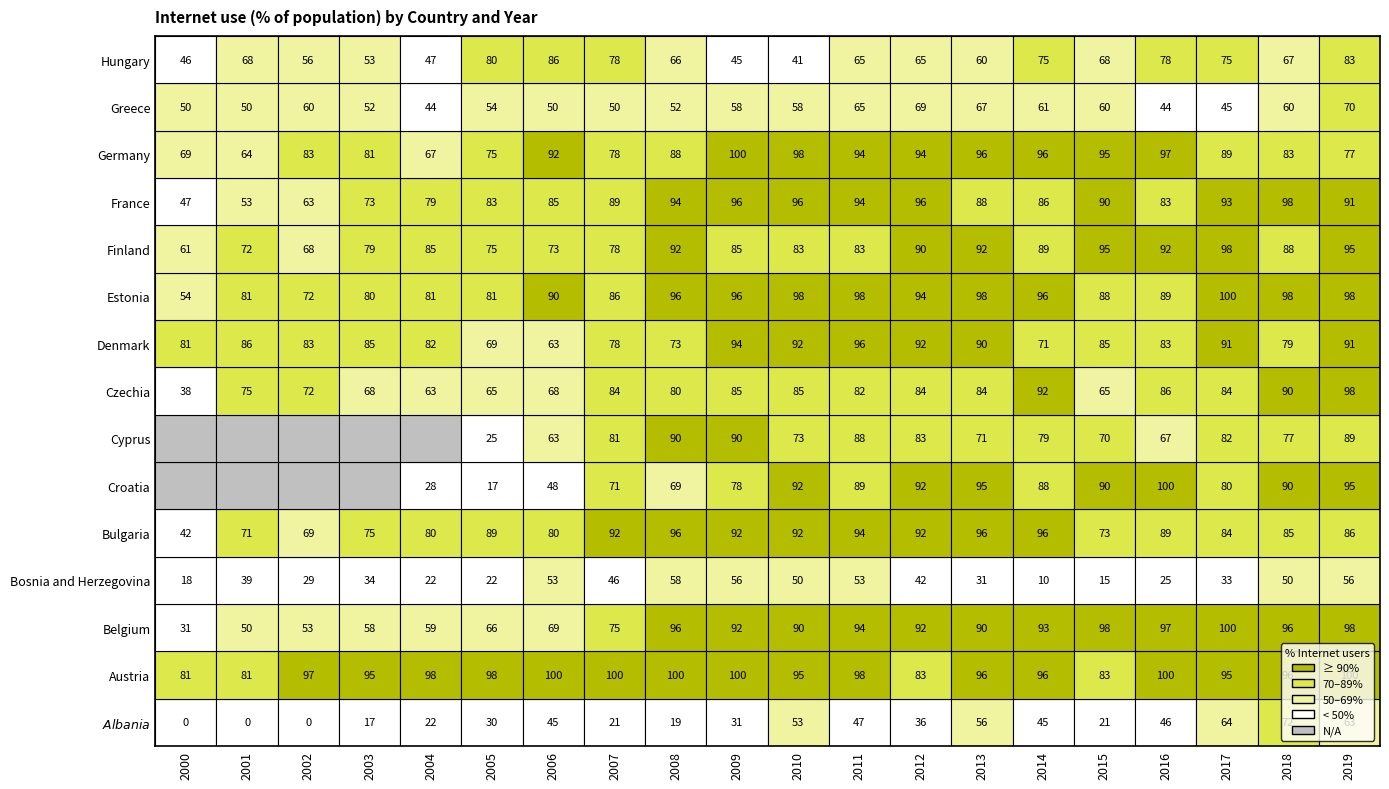

Reading left to right, what are all the values shown in this chart?

Albania: 2000=0	2001=0	2002=0	2003=17	2004=22	2005=30	2006=45	2007=21	2008=19	2009=31	2010=53	2011=47	2012=36	2013=56	2014=45	2015=21	2016=46	2017=64	2018=72	2019=63
Austria: 2000=81	2001=81	2002=97	2003=95	2004=98	2005=98	2006=100	2007=100	2008=100	2009=100	2010=95	2011=98	2012=83	2013=96	2014=96	2015=83	2016=100	2017=95	2018=96	2019=100
Belgium: 2000=31	2001=50	2002=53	2003=58	2004=59	2005=66	2006=69	2007=75	2008=96	2009=92	2010=90	2011=94	2012=92	2013=90	2014=93	2015=98	2016=97	2017=100	2018=96	2019=98
Bosnia and Herzegovina: 2000=18	2001=39	2002=29	2003=34	2004=22	2005=22	2006=53	2007=46	2008=58	2009=56	2010=50	2011=53	2012=42	2013=31	2014=10	2015=15	2016=25	2017=33	2018=50	2019=56
Bulgaria: 2000=42	2001=71	2002=69	2003=75	2004=80	2005=89	2006=80	2007=92	2008=96	2009=92	2010=92	2011=94	2012=92	2013=96	2014=96	2015=73	2016=89	2017=84	2018=85	2019=86
Croatia: 2000=0	2001=0	2002=0	2003=0	2004=28	2005=17	2006=48	2007=71	2008=69	2009=78	2010=92	2011=89	2012=92	2013=95	2014=88	2015=90	2016=100	2017=80	2018=90	2019=95
Cyprus: 2000=0	2001=0	2002=0	2003=0	2004=0	2005=25	2006=63	2007=81	2008=90	2009=90	2010=73	2011=88	2012=83	2013=71	2014=79	2015=70	2016=67	2017=82	2018=77	2019=89
Czechia: 2000=38	2001=75	2002=72	2003=68	2004=63	2005=65	2006=68	2007=84	2008=80	2009=85	2010=85	2011=82	2012=84	2013=84	2014=92	2015=65	2016=86	2017=84	2018=90	2019=98
Denmark: 2000=81	2001=86	2002=83	2003=85	2004=82	2005=69	2006=63	2007=78	2008=73	2009=94	2010=92	2011=96	2012=92	2013=90	2014=71	2015=85	2016=83	2017=91	2018=79	2019=91
Estonia: 2000=54	2001=81	2002=72	2003=80	2004=81	2005=81	2006=90	2007=86	2008=96	2009=96	2010=98	2011=98	2012=94	2013=98	2014=96	2015=88	2016=89	2017=100	2018=98	2019=98
Finland: 2000=61	2001=72	2002=68	2003=79	2004=85	2005=75	2006=73	2007=78	2008=92	2009=85	2010=83	2011=83	2012=90	2013=92	2014=89	2015=95	2016=92	2017=98	2018=88	2019=95
France: 2000=47	2001=53	2002=63	2003=73	2004=79	2005=83	2006=85	2007=89	2008=94	2009=96	2010=96	2011=94	2012=96	2013=88	2014=86	2015=90	2016=83	2017=93	2018=98	2019=91
Germany: 2000=69	2001=64	2002=83	2003=81	2004=67	2005=75	2006=92	2007=78	2008=88	2009=100	2010=98	2011=94	2012=94	2013=96	2014=96	2015=95	2016=97	2017=89	2018=83	2019=77
Greece: 2000=50	2001=50	2002=60	2003=52	2004=44	2005=54	2006=50	2007=50	2008=52	2009=58	2010=58	2011=65	2012=69	2013=67	2014=61	2015=60	2016=44	2017=45	2018=60	2019=70
Hungary: 2000=46	2001=68	2002=56	2003=53	2004=47	2005=80	2006=86	2007=78	2008=66	2009=45	2010=41	2011=65	2012=65	2013=60	2014=75	2015=68	2016=78	2017=75	2018=67	2019=83